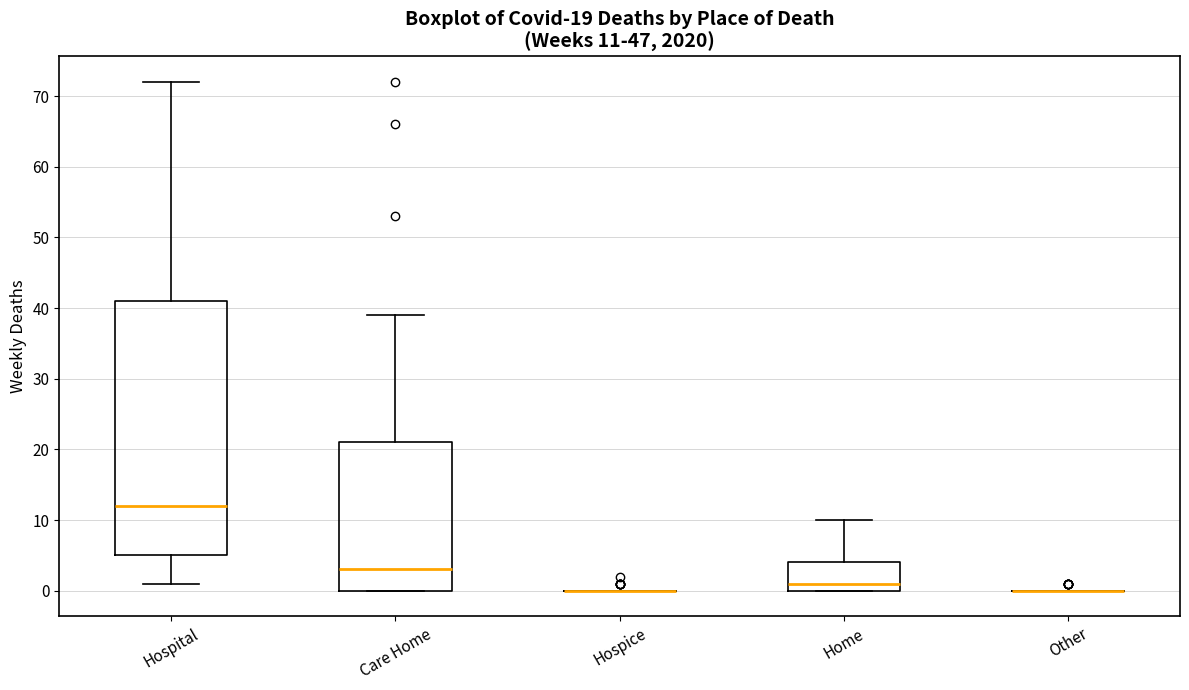

Comparing the boxes themselves (not the whiskers), which one is the tallest?

Hospital